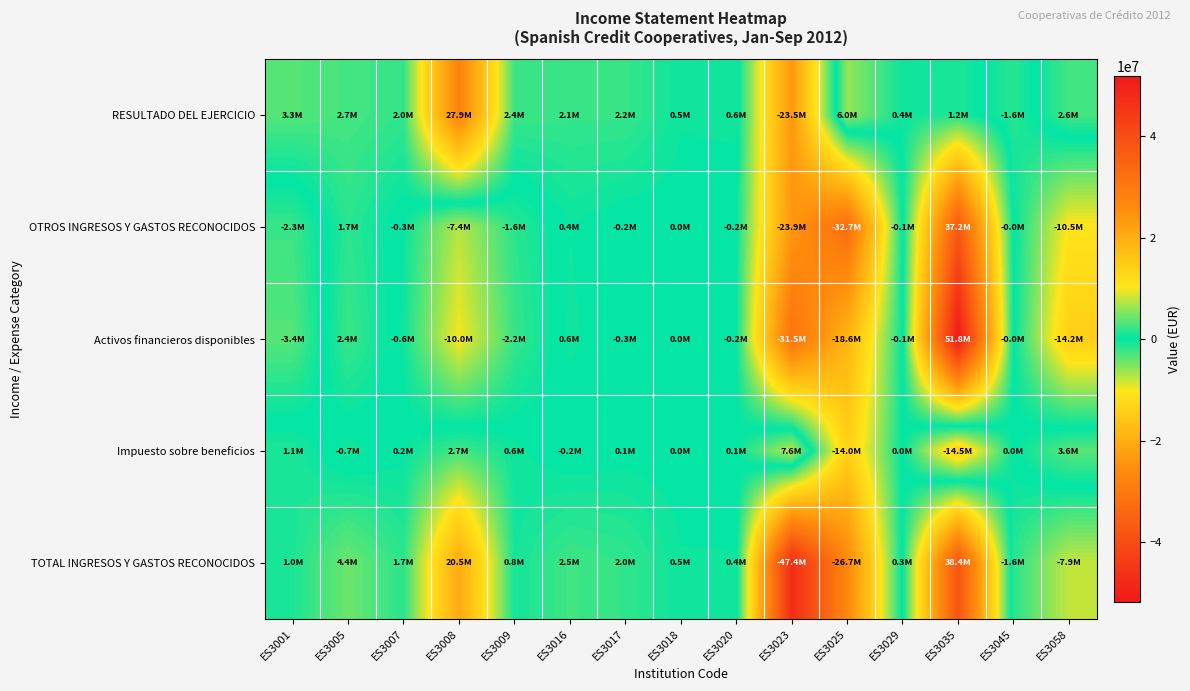

Reading left to right, what are all the values shown in this chart?

RESULTADO DEL EJERCICIO: ES3001=3341000	ES3005=2715000	ES3007=1997000	ES3008=27851000	ES3009=2382000	ES3016=2122000	ES3017=2160000	ES3018=475000	ES3020=606000	ES3023=-23512000	ES3025=5992000	ES3029=438000	ES3035=1208000	ES3045=-1592000	ES3058=2634000
OTROS INGRESOS Y GASTOS RECONOCIDOS: ES3001=-2292000	ES3005=1664000	ES3007=-331000	ES3008=-7363000	ES3009=-1617000	ES3016=390000	ES3017=-193000	ES3018=0	ES3020=-163000	ES3023=-23870000	ES3025=-32651000	ES3029=-104000	ES3035=37178000	ES3045=-24000	ES3058=-10545000
Activos financieros disponibles: ES3001=-3438000	ES3005=2377000	ES3007=-561000	ES3008=-10039000	ES3009=-2176000	ES3016=557000	ES3017=-271000	ES3018=0	ES3020=-216000	ES3023=-31504000	ES3025=-18645000	ES3029=-149000	ES3035=51781000	ES3045=-32000	ES3058=-14164000
Impuesto sobre beneficios: ES3001=1146000	ES3005=-713000	ES3007=230000	ES3008=2676000	ES3009=559000	ES3016=-167000	ES3017=78000	ES3018=0	ES3020=53000	ES3023=7634000	ES3025=-14006000	ES3029=45000	ES3035=-14459000	ES3045=8000	ES3058=3619000
TOTAL INGRESOS Y GASTOS RECONOCIDOS: ES3001=1049000	ES3005=4379000	ES3007=1666000	ES3008=20488000	ES3009=765000	ES3016=2512000	ES3017=1967000	ES3018=475000	ES3020=443000	ES3023=-47382000	ES3025=-26660000	ES3029=334000	ES3035=38386000	ES3045=-1616000	ES3058=-7911000